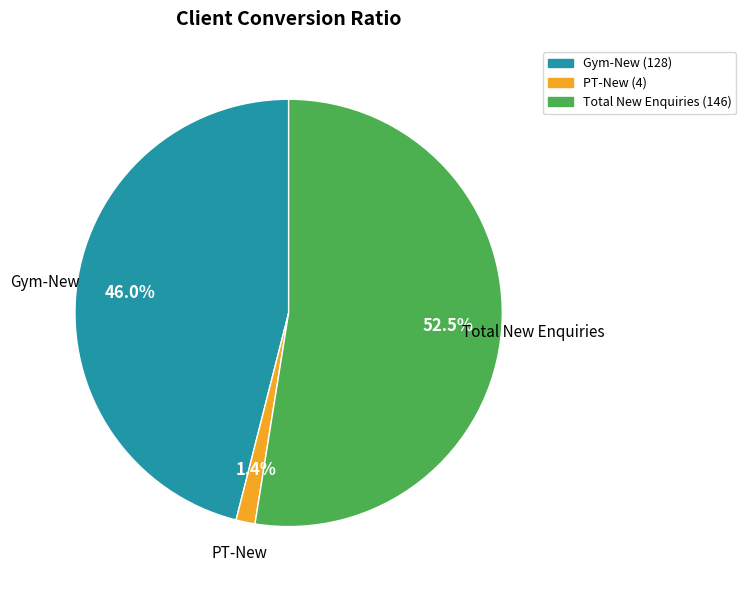

Rank the categories by value from highest to lowest.

Total New Enquiries, Gym-New, PT-New